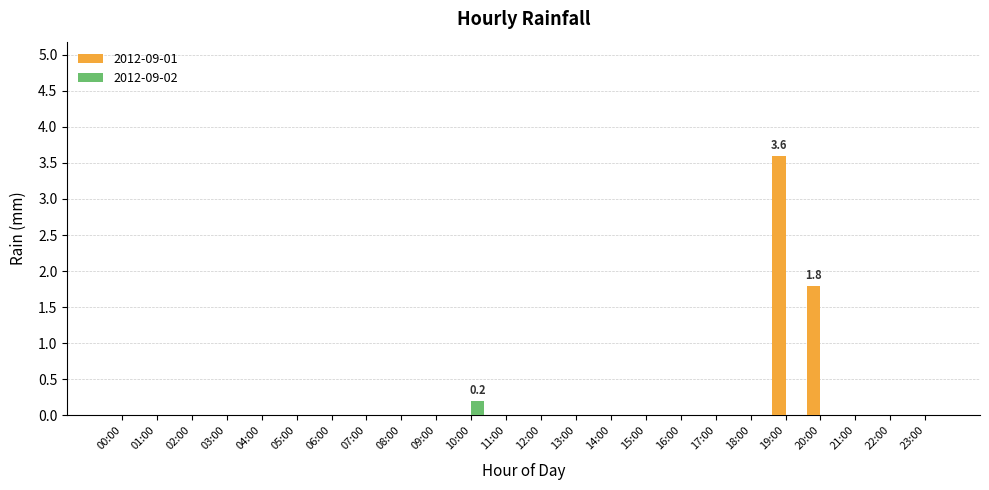

The value of 2012-09-01 at 09:00 is 1.7. True or false?

False